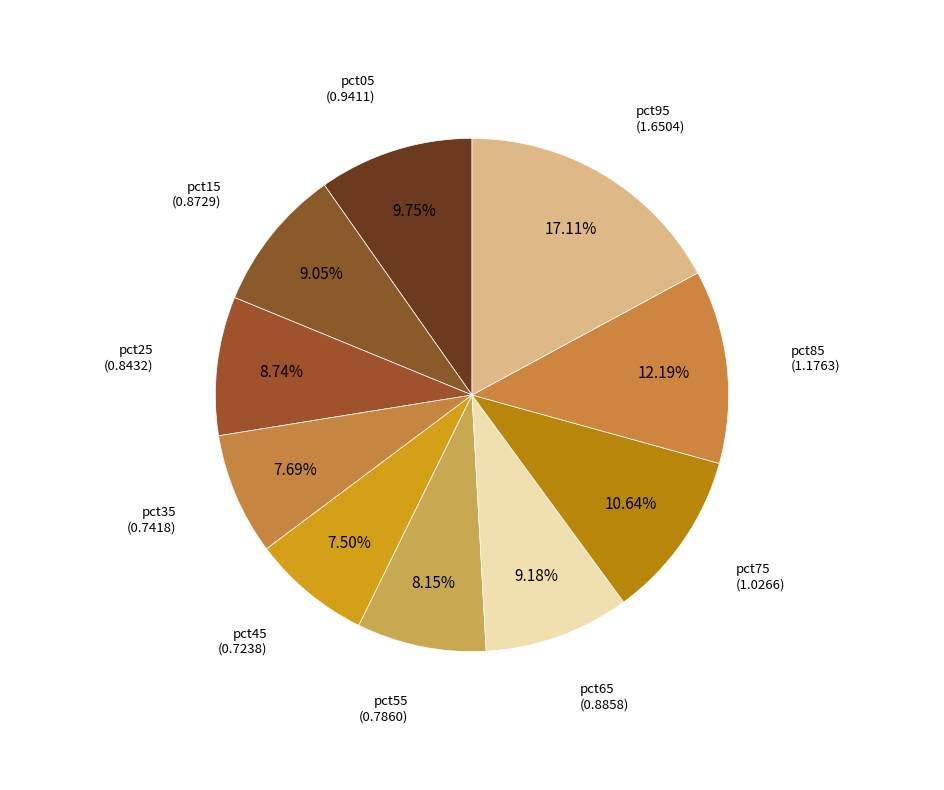

Count the number of slices in the pie.

10